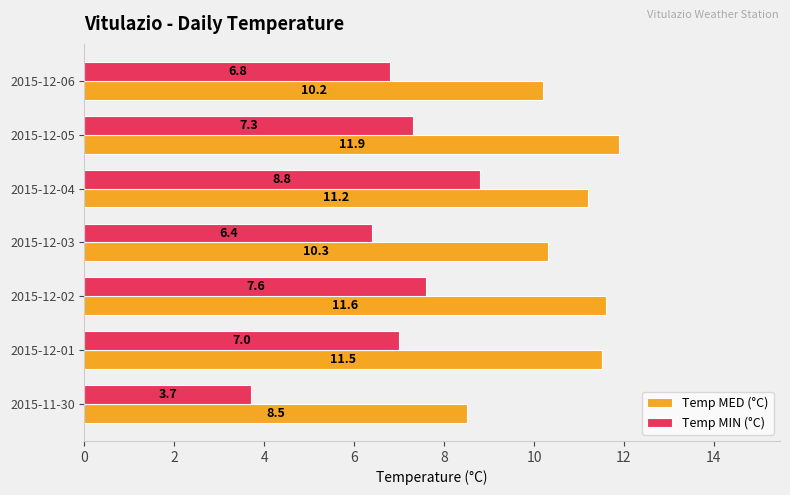

Where is Temp MED (°C) nearest to the value 10?

2015-12-06